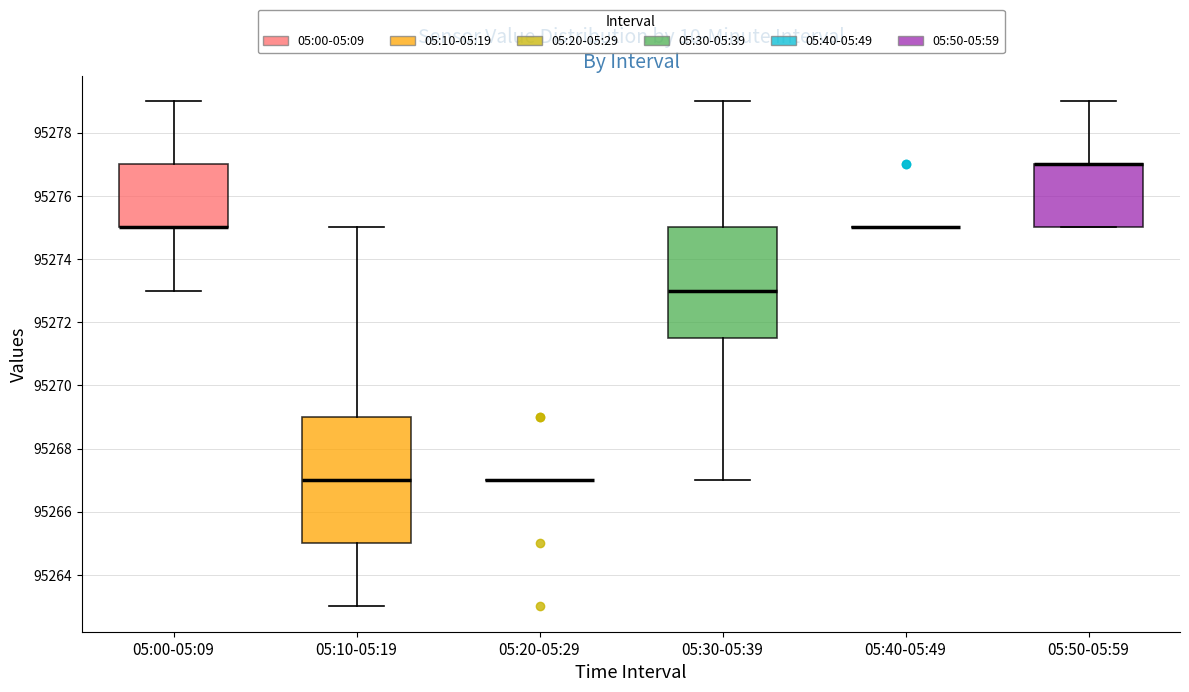

Reading left to right, read every box against the y-axis: the position of its median line, the range the box covers, and the ends of its whiskers. The values are not printed on the chart, so give them approximately, as read against the axis.

05:00-05:09: median 95275.0 (drawn on the box's lower edge), box 95275.0 to 95277.0, whiskers 95273.0 to 95279.0
05:10-05:19: median 95267.0, box 95265.0 to 95269.0, whiskers 95263.0 to 95275.0
05:20-05:29: box collapsed to a line at 95267.0, whiskers 95267.0 to 95267.0
05:30-05:39: median 95273.0, box 95271.6 to 95275.0, whiskers 95267.0 to 95279.0
05:40-05:49: box collapsed to a line at 95275.0, whiskers 95275.0 to 95275.0
05:50-05:59: median 95277.0 (drawn on the box's upper edge), box 95275.0 to 95277.0, whiskers 95275.0 to 95279.0